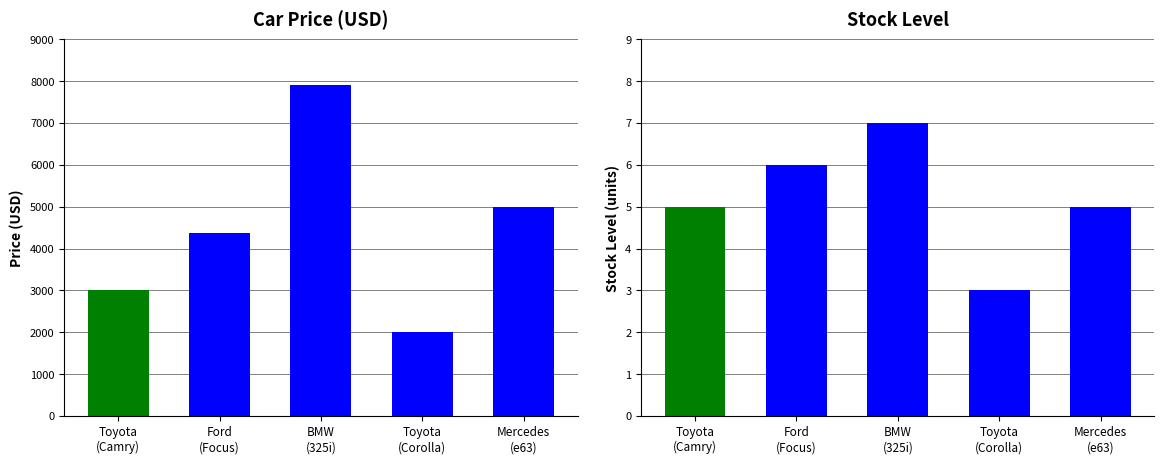

Rank the categories by Price value from highest to lowest.

BMW
(325i), Mercedes
(e63), Ford
(Focus), Toyota
(Camry), Toyota
(Corolla)